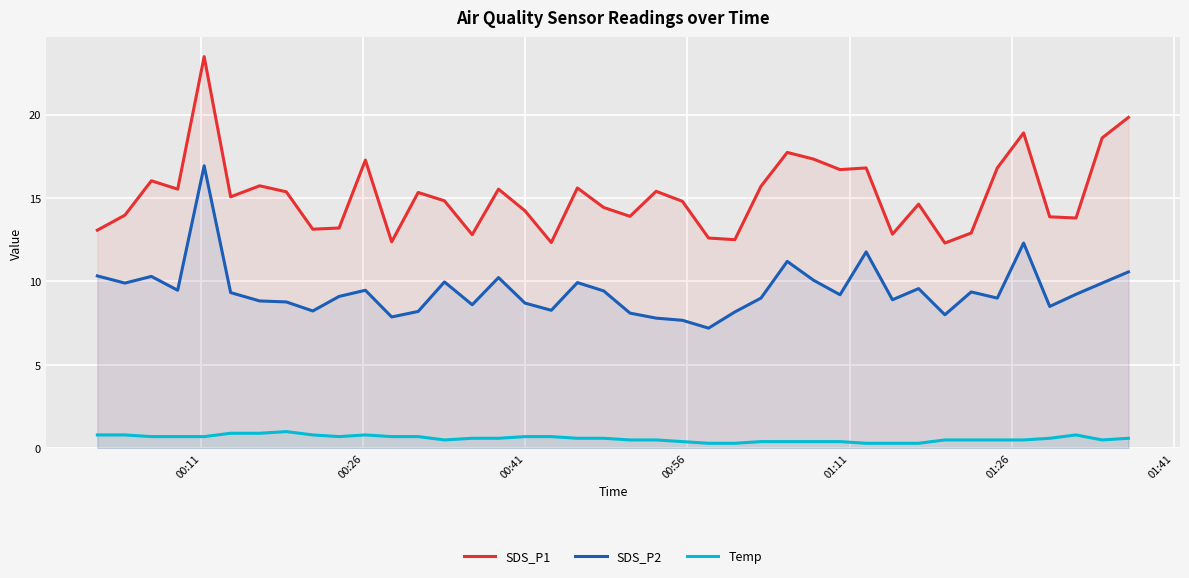

Which series has the widest spread of values?

SDS_P1